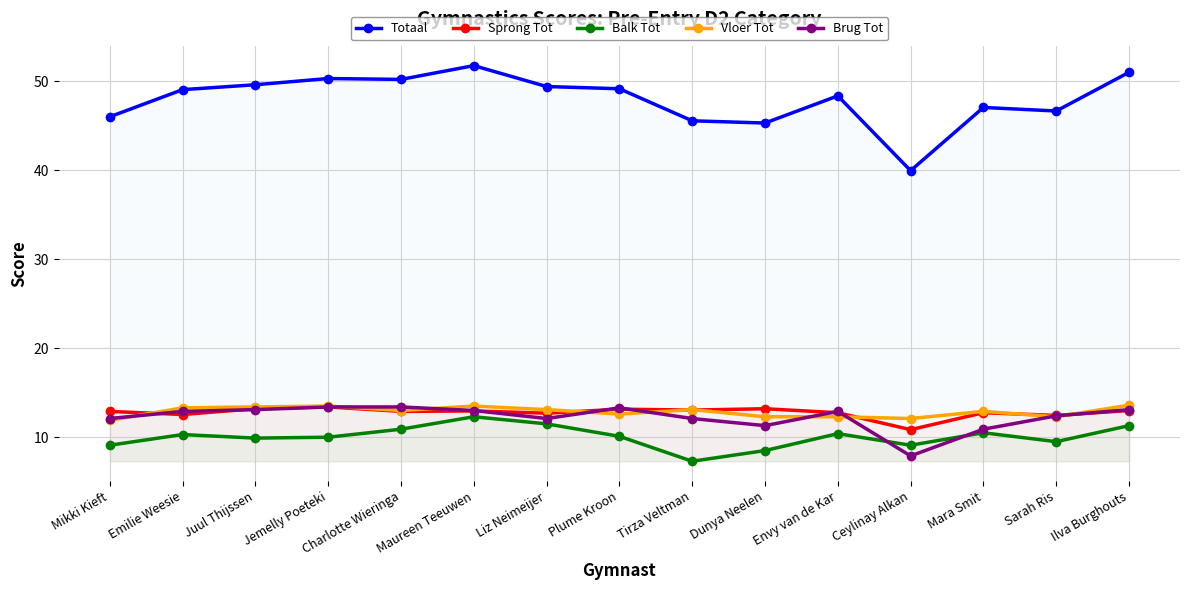

True or false: Balk Tot and Totaal cross at least once.

False